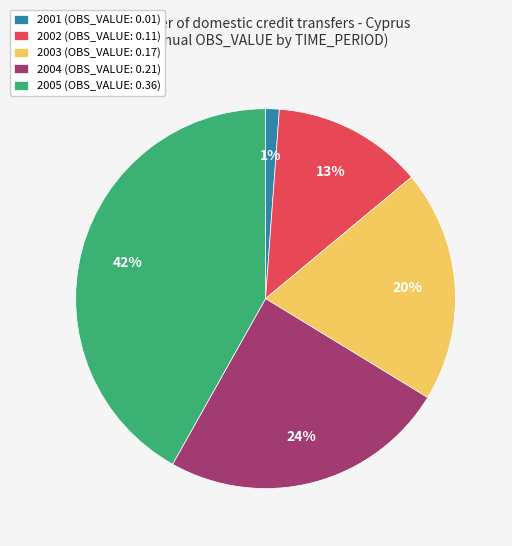

Do 2005 (OBS_VALUE: 0.36) and 2004 (OBS_VALUE: 0.21) together represent more than half of the pie?

Yes